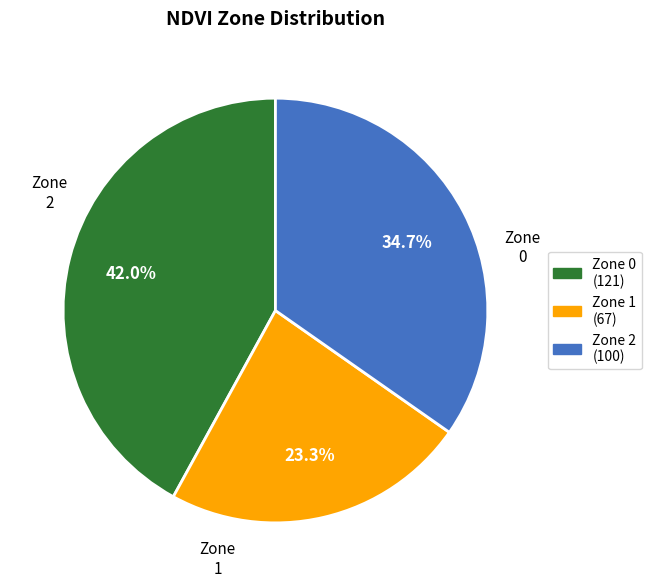

Which slice is the smallest?

Zone 1